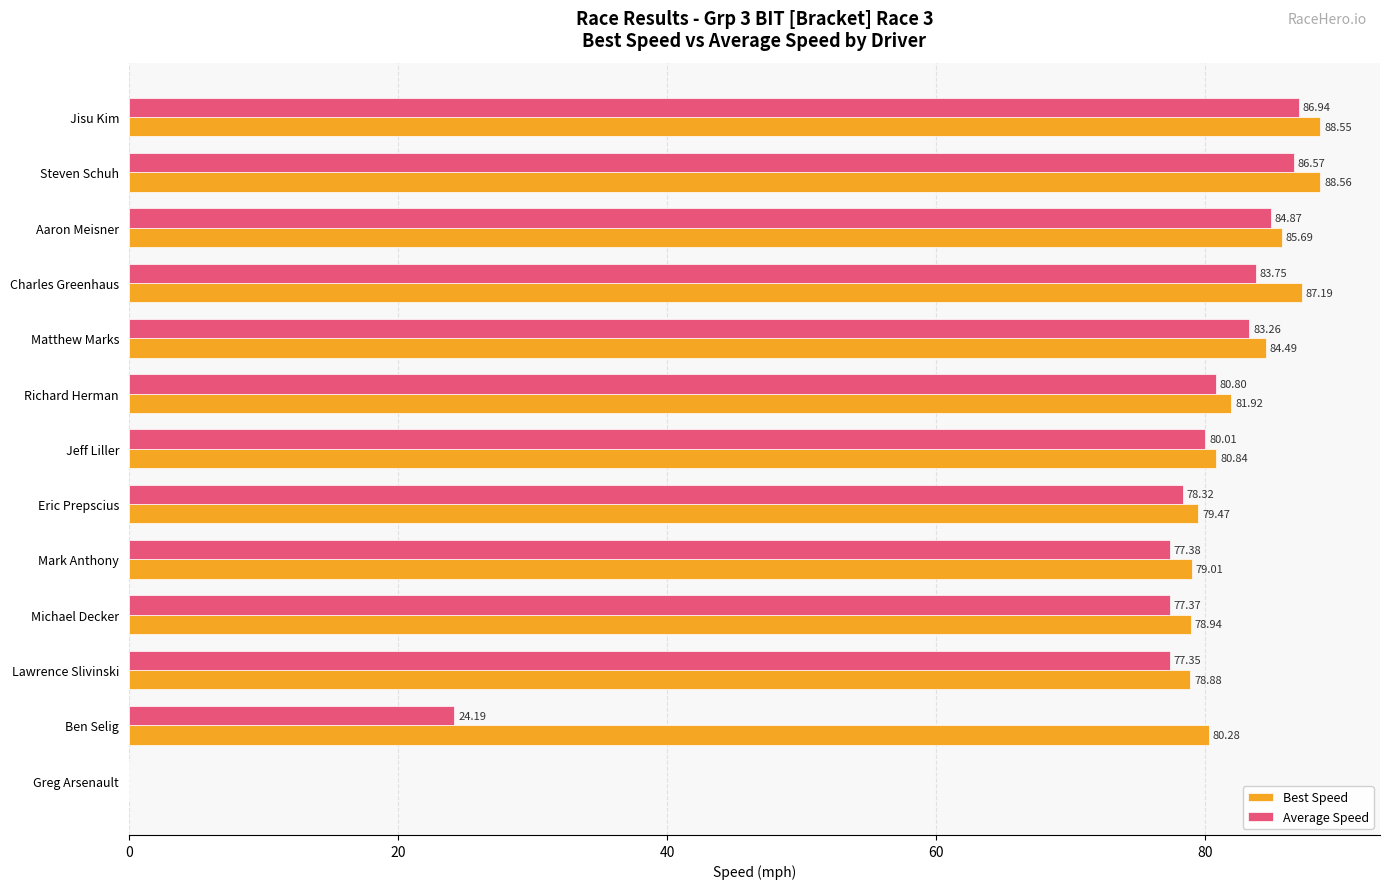

Between Ben Selig and Greg Arsenault, which series saw the biggest shift?

Best Speed